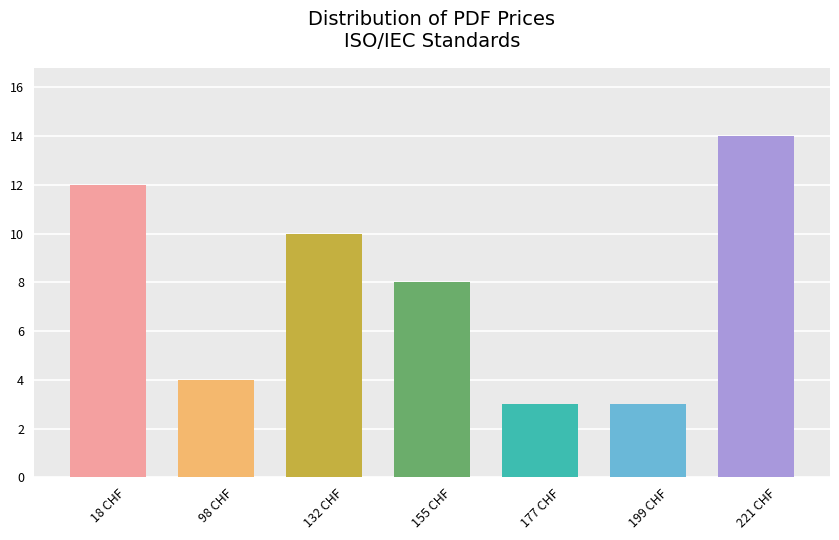

How many categories are shown in the chart?

7